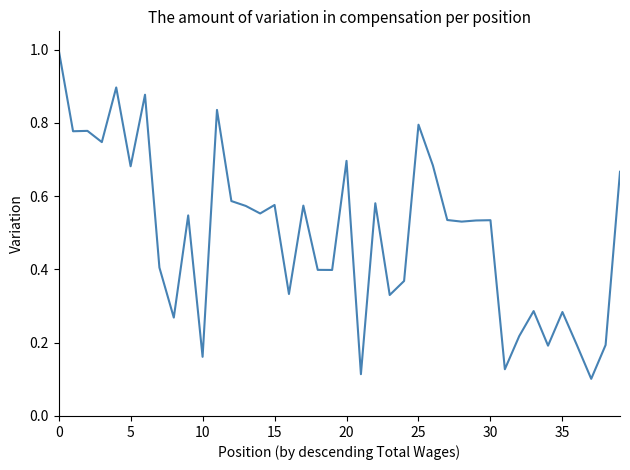

What is the maximum value shown in the chart?

1.0